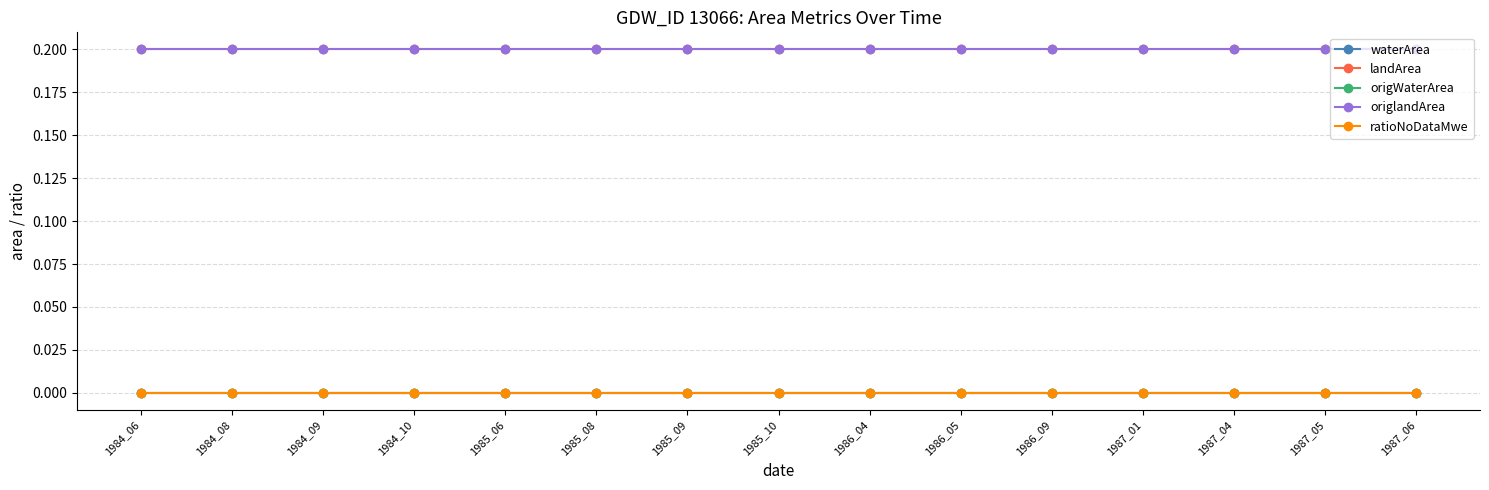

Is this an area chart (filled region under the line)?

No